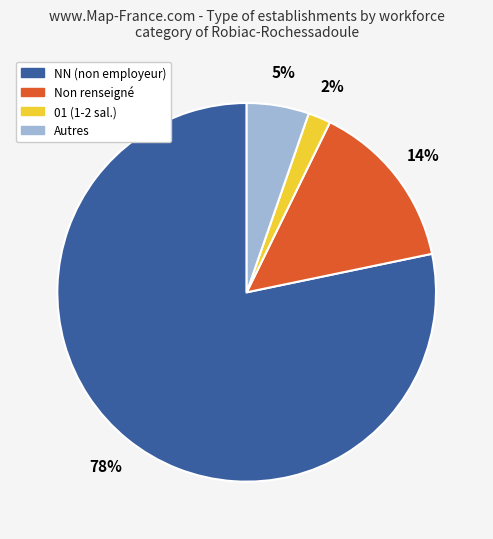

Is it true that Non renseigné is 6% of the pie?

False